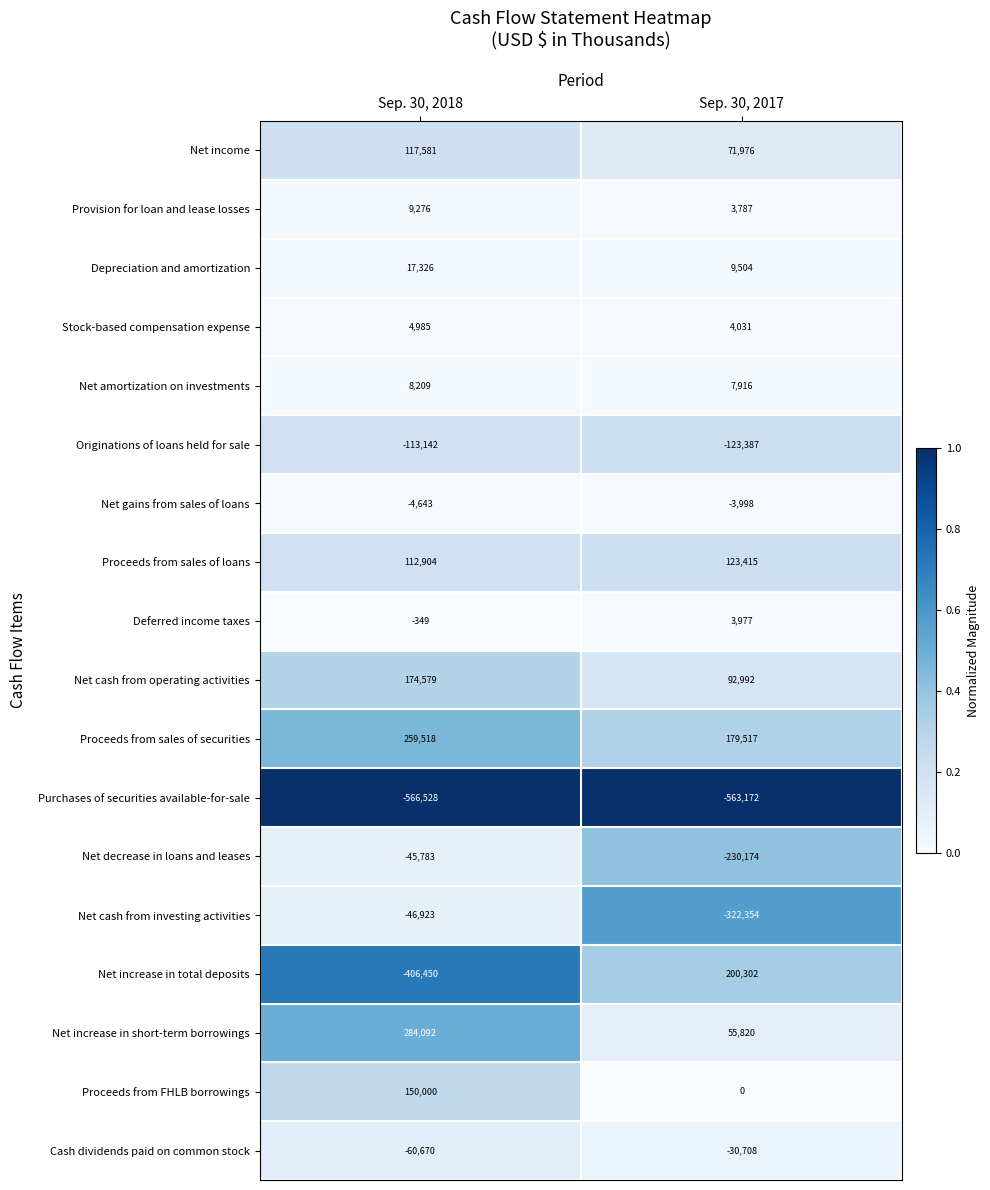

List the labels in order of Net amortization on investments value, largest first.

Sep. 30, 2018, Sep. 30, 2017